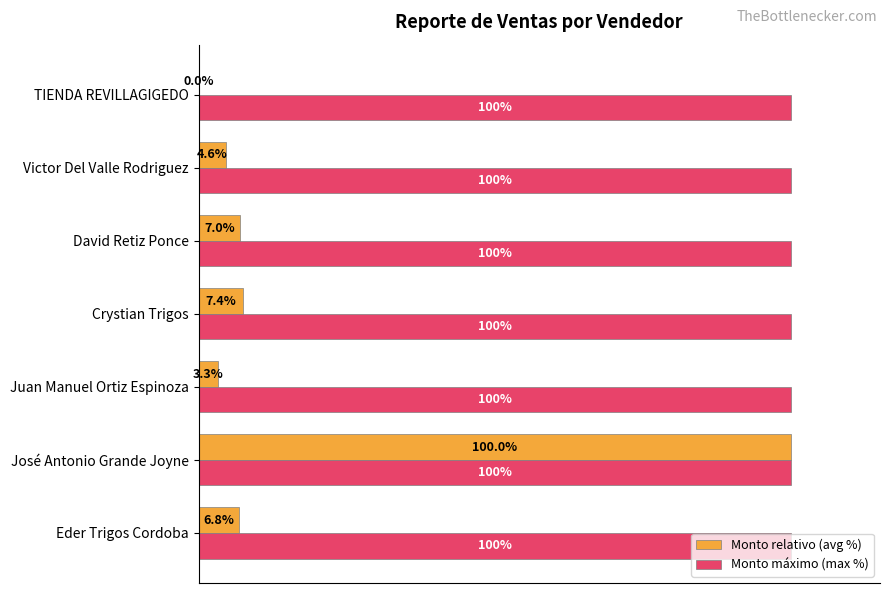

Is the value of Monto relativo (avg %) at Eder Trigos Cordoba greater than the value of Monto máximo (max %) at Victor Del Valle Rodriguez?

No